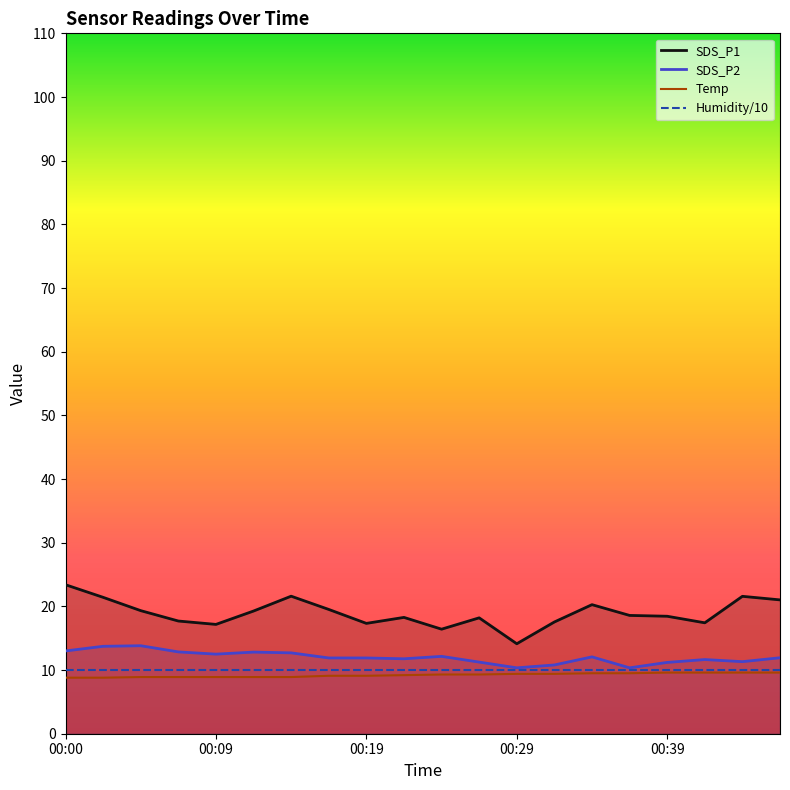

How many data points in Temp are above 9?

13